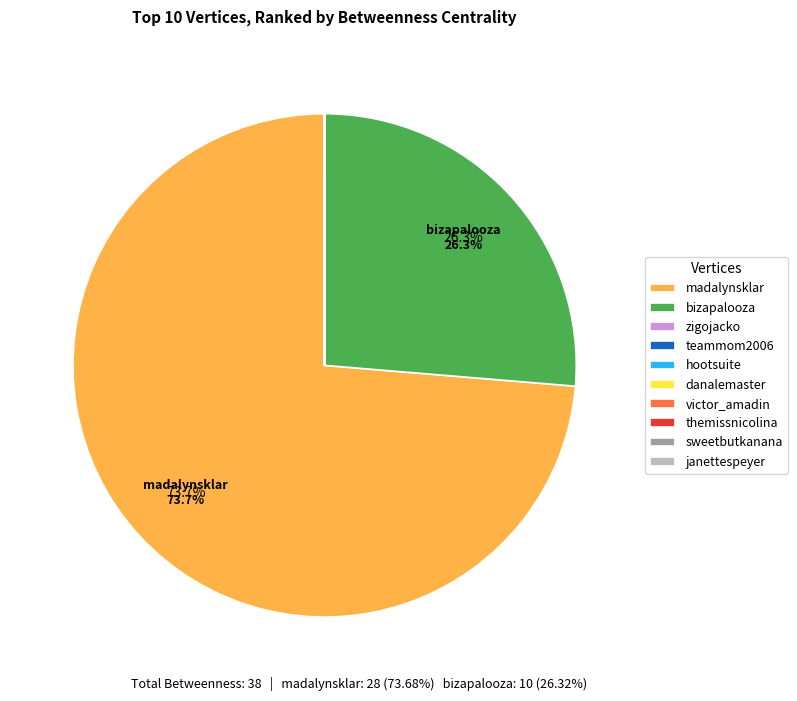

Is there a majority slice in this chart?

Yes